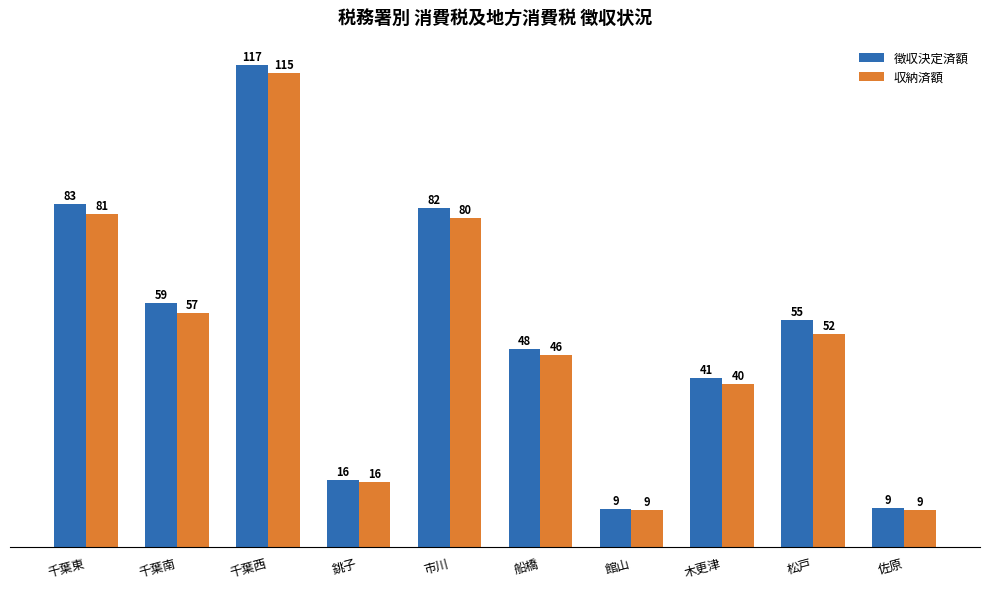

Are the bars grouped side by side (vs. stacked)?

Yes